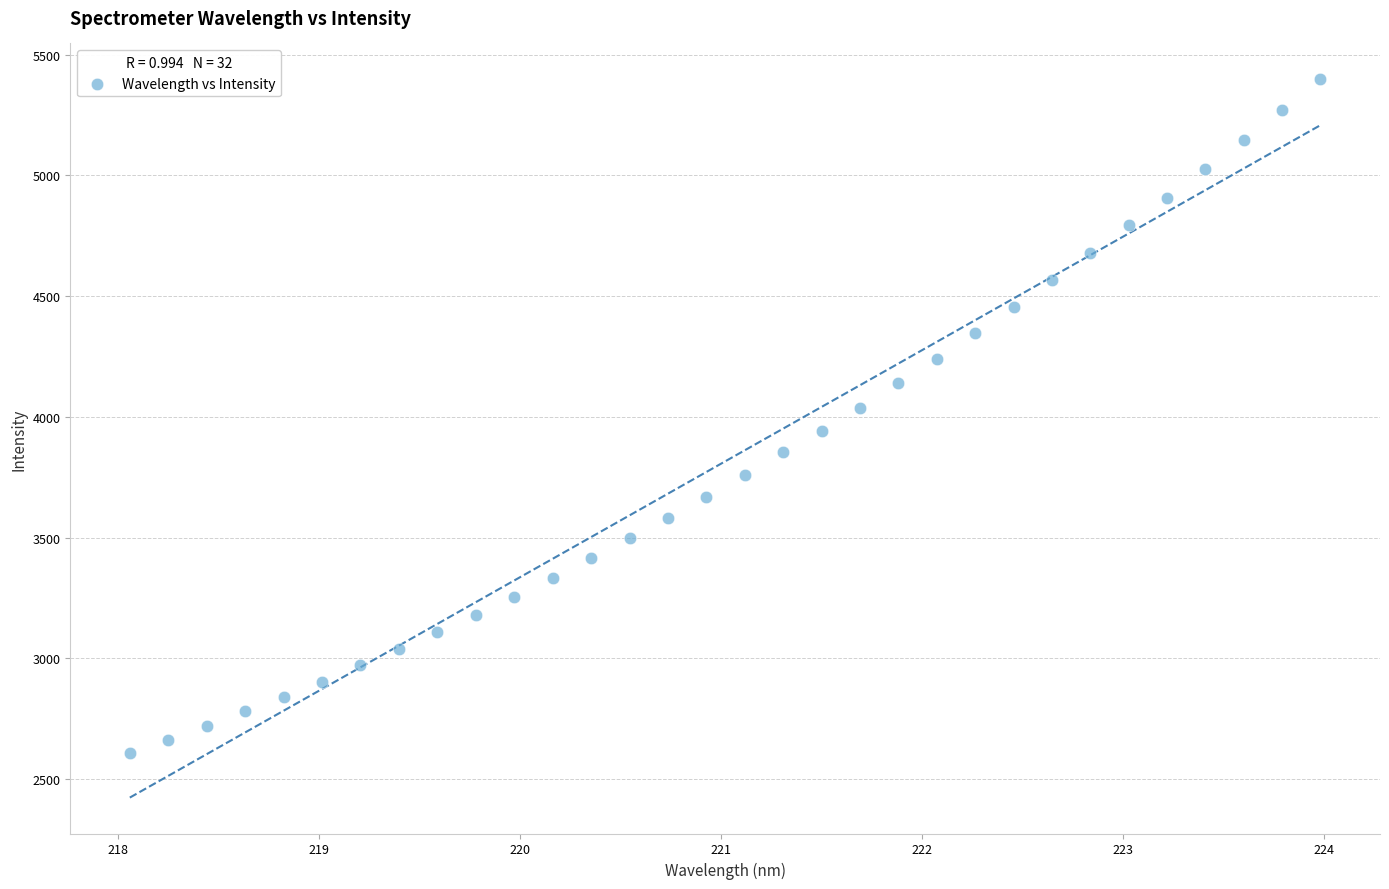

What is the range of X values (max minus min)?

5.9